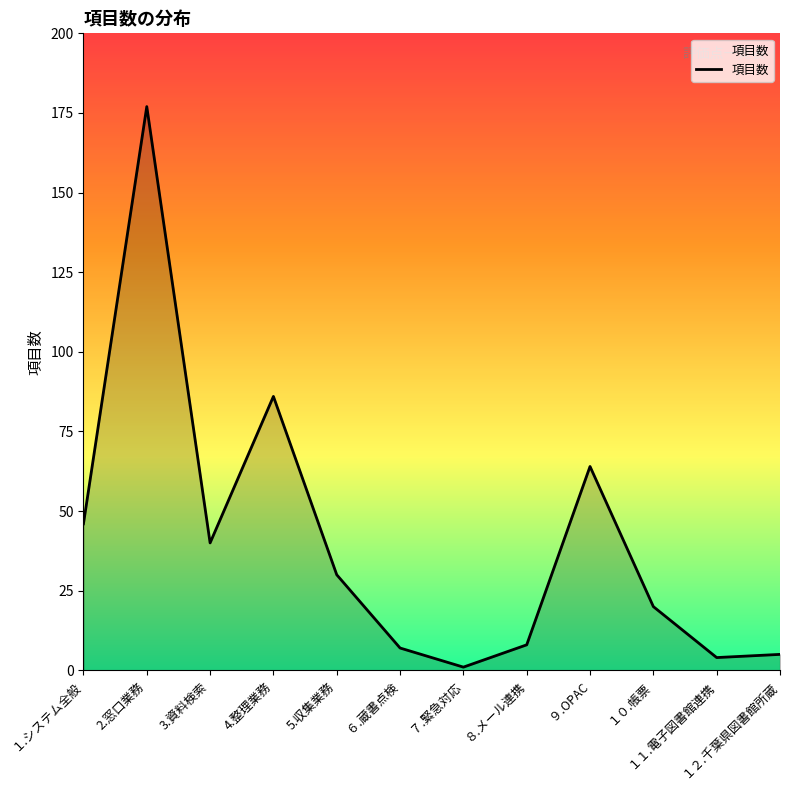

What is the greatest value displayed?

177